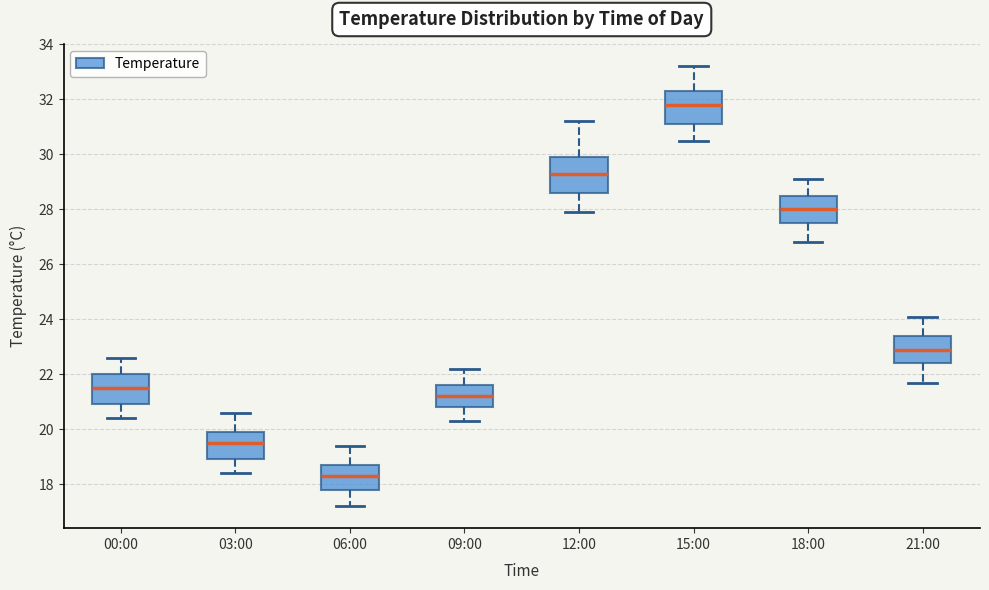

Which box's median line is the highest?

15:00